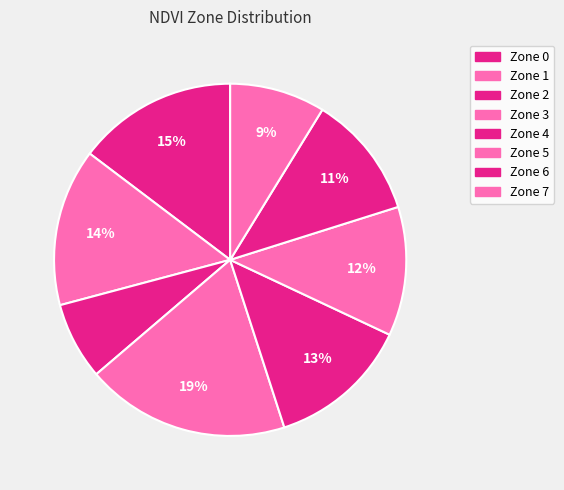

To the nearest percent, what is the average slice percentage?

12%